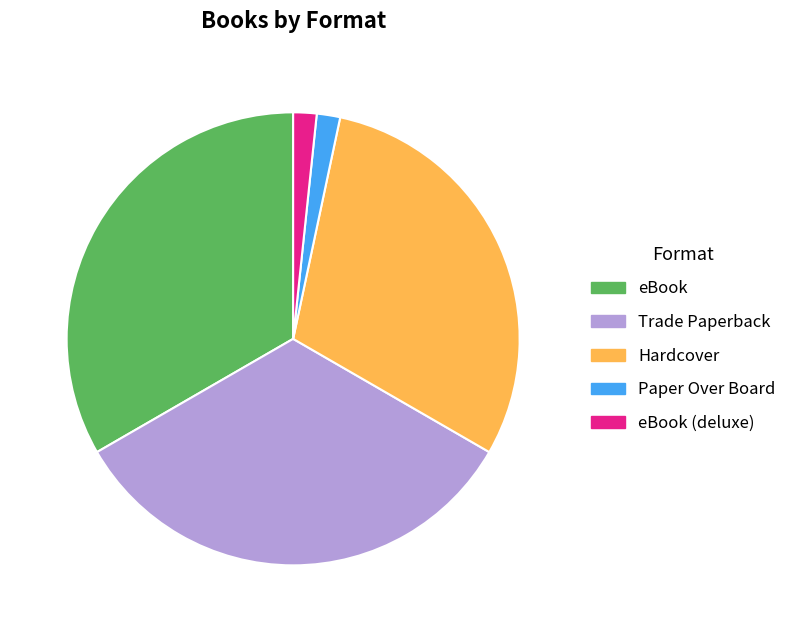

True or false: eBook accounts for 33% of the total.

True